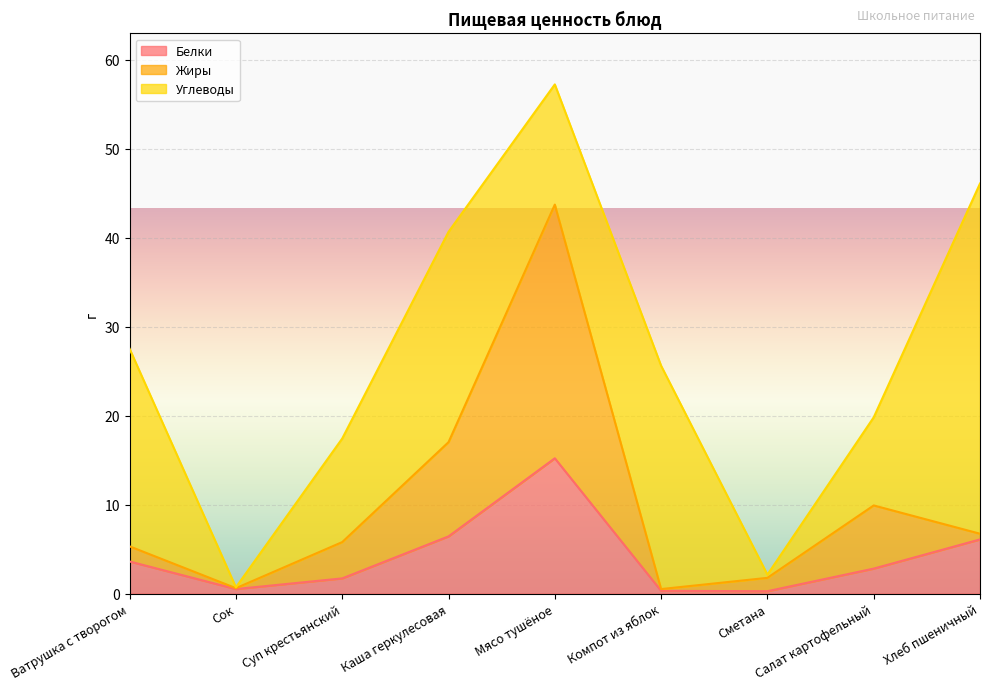

Which label corresponds to the smallest value in the chart?

Сметана